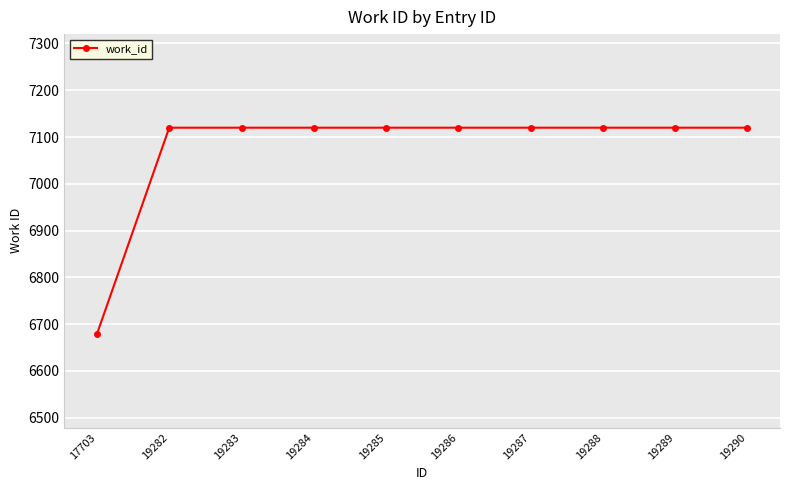

What is the sum of all values?

70759